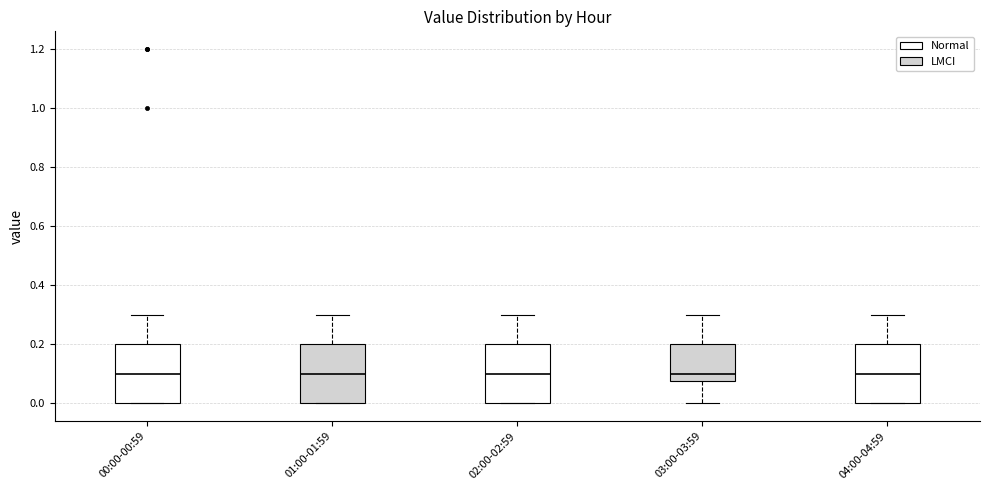

Reading left to right, transcribe this box plot: for each box, give where its median line is, the range the box spans, and where its two whiskers end, as read against the y-axis. The values are not printed on the chart, so give them approximately, as read against the axis.

00:00-00:59: median 0.10, box 0.00 to 0.20, whiskers 0.00 to 0.30
01:00-01:59: median 0.10, box 0.00 to 0.20, whiskers 0.00 to 0.30
02:00-02:59: median 0.10, box 0.00 to 0.20, whiskers 0.00 to 0.30
03:00-03:59: median 0.10, box 0.08 to 0.20, whiskers 0.00 to 0.30
04:00-04:59: median 0.10, box 0.00 to 0.20, whiskers 0.00 to 0.30